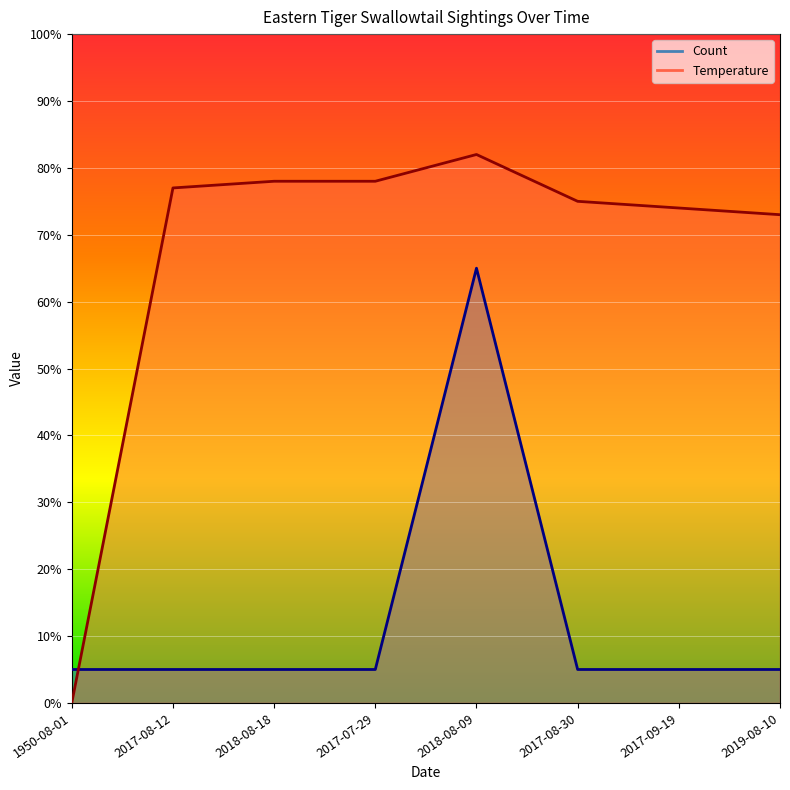

At which category does the chart reach its minimum across all series?

1950-08-01